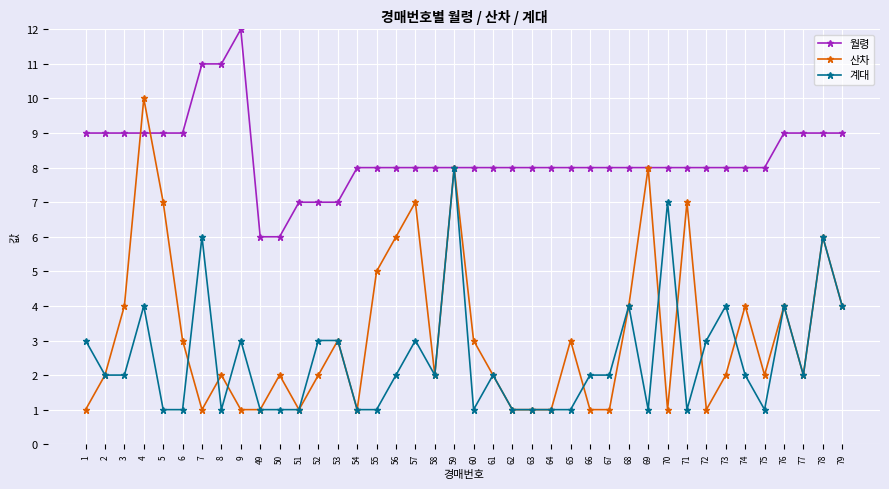

List the series in order of their peak value, lowest first.

계대, 산차, 월령